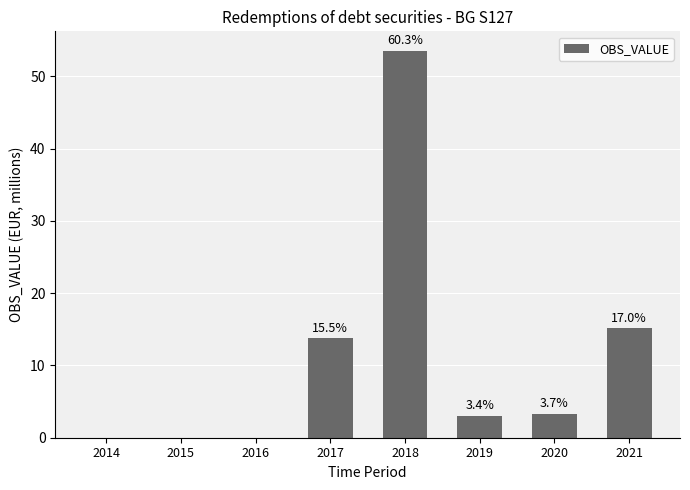

Reading left to right, transcribe all the data shown in this chart.

0.0	0.0	0.0	13.8	53.6	3.1	3.3	15.1